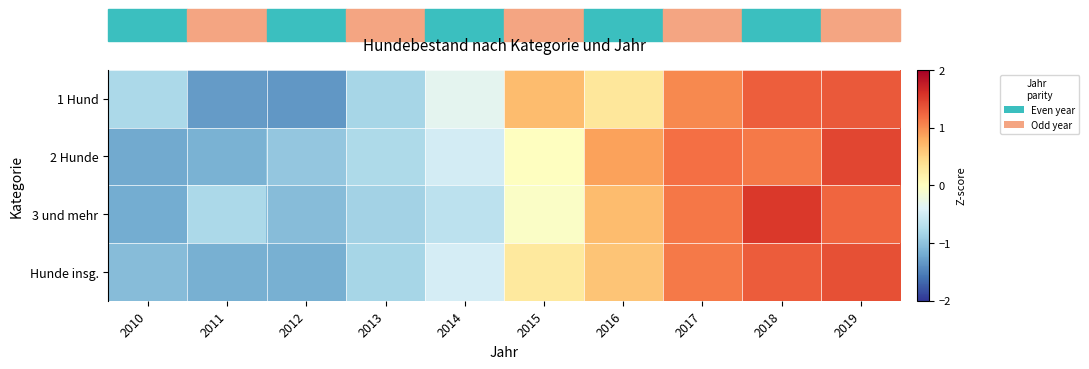

Which has a higher value, 2016 or 2015?

2015